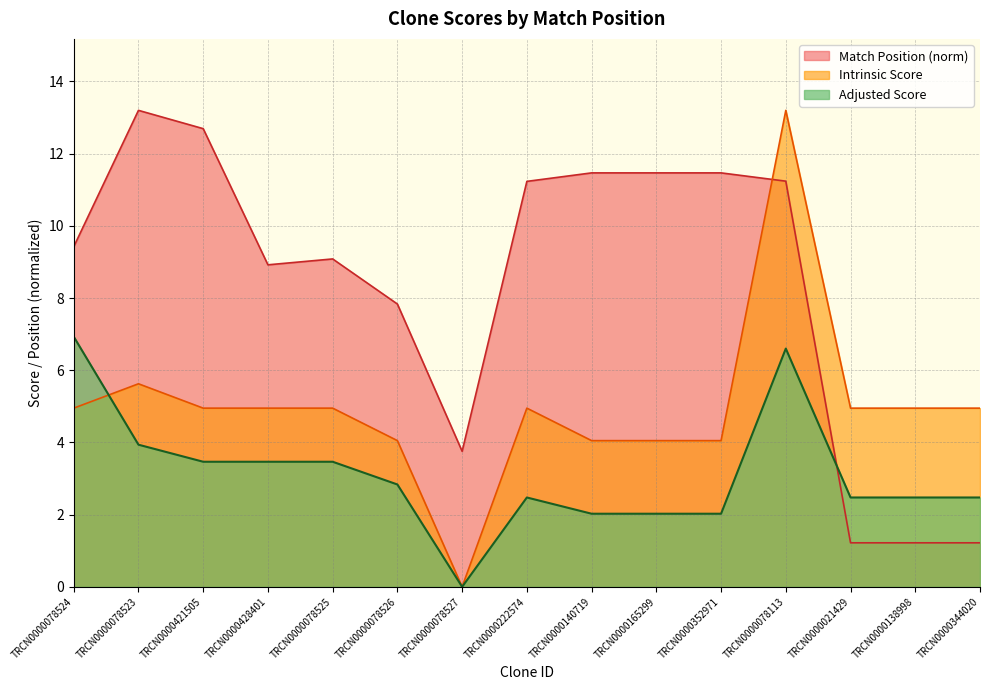

At which label does Match Position first exceed 9?

TRCN0000078524